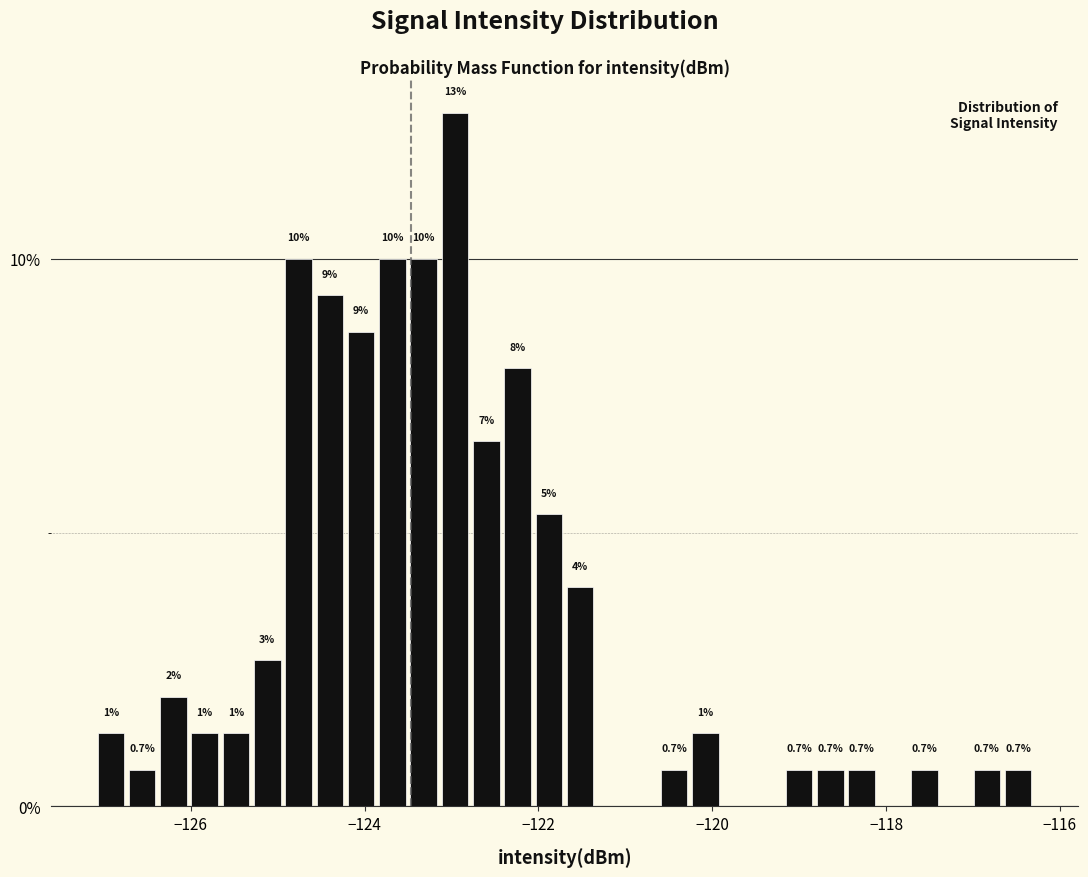

Read against the x-axis, roughly where is the centre of the tallest bar?

-123.0